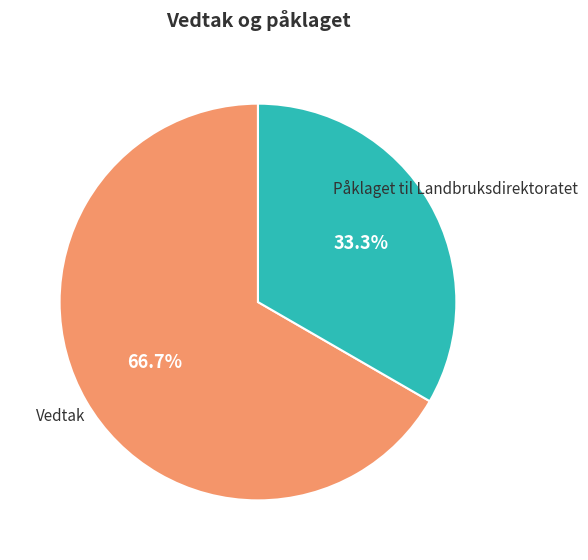

Which category accounts for the majority?

Vedtak